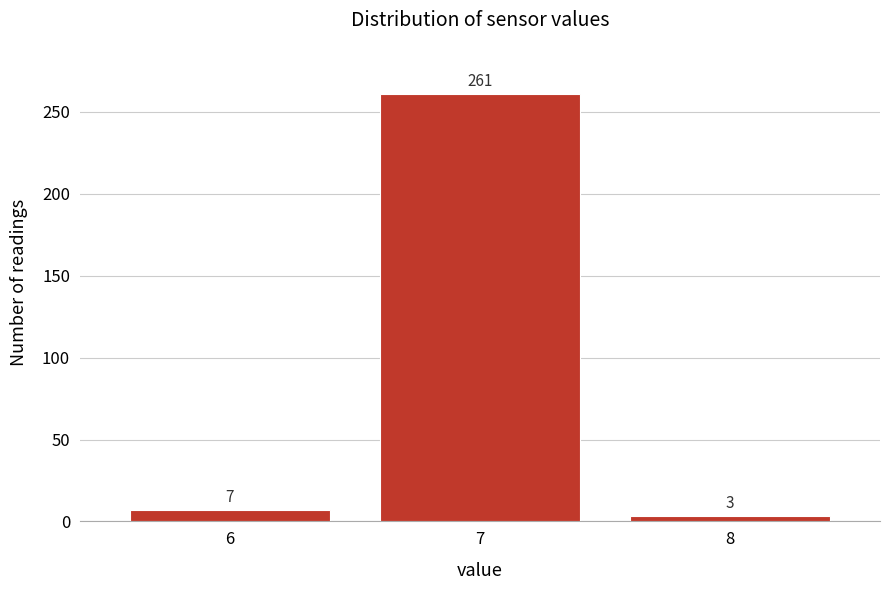

Reading right to left, what are all the values shown in this chart?

3	261	7